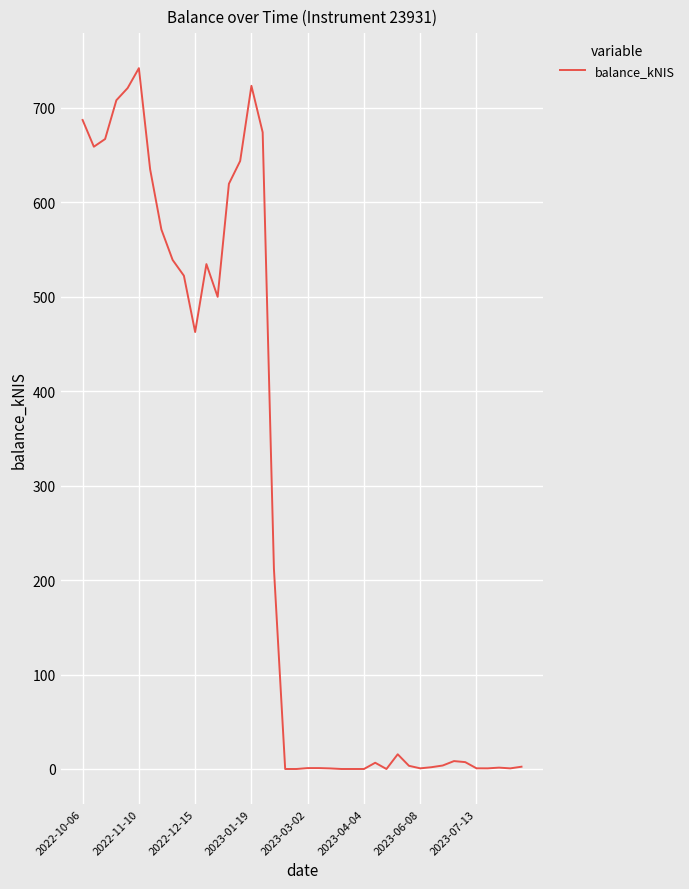

What is the difference between the maximum and minimum values?

741.8